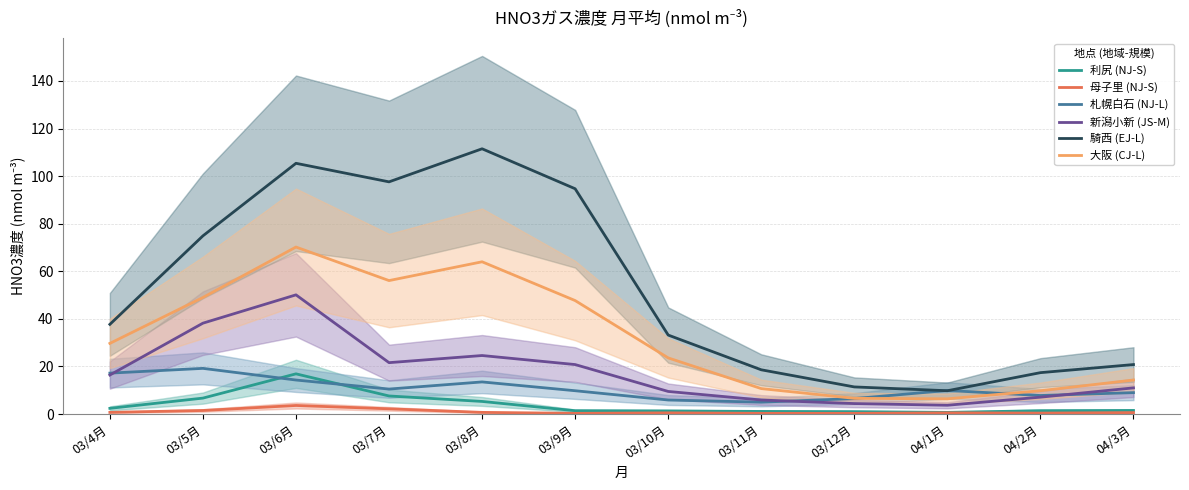

What position from the left is 03/9月?

6